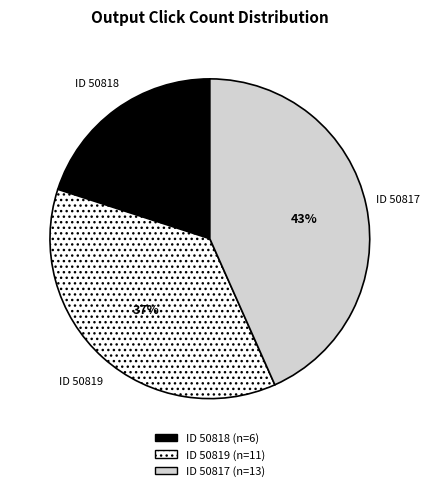

Count the number of slices in the pie.

3